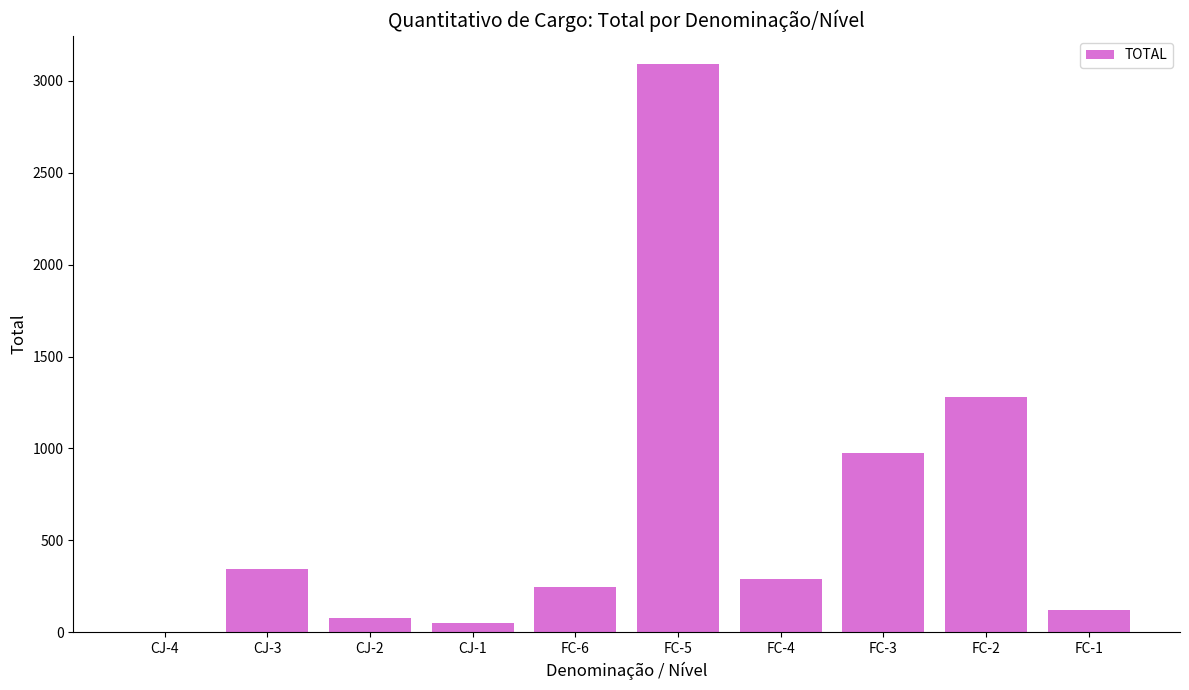

What is the change in value from FC-6 to FC-4?

+39